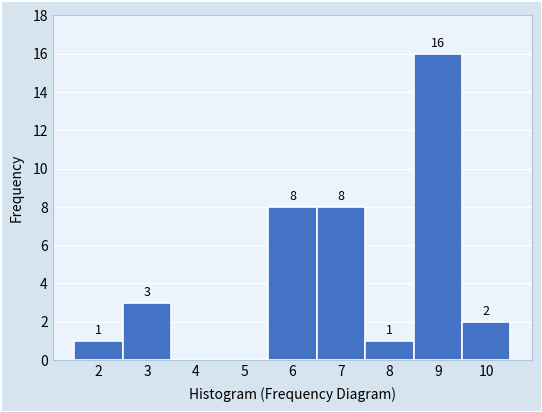

Which range on the x-axis has the tallest bar?

8.5 to 9.5